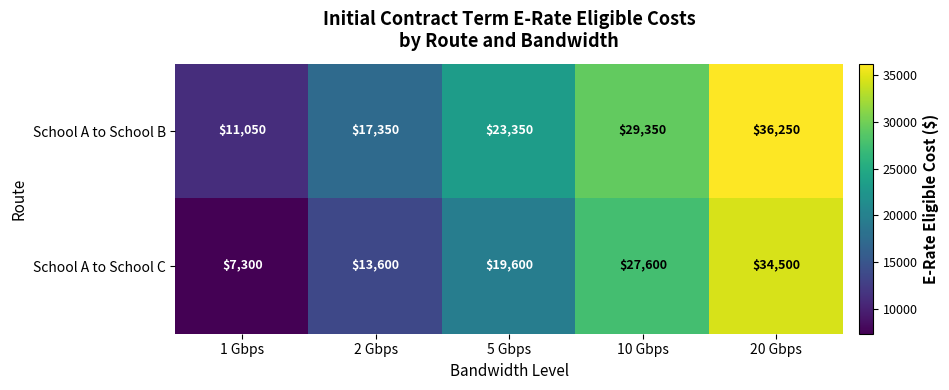

Which series has the widest spread of values?

School A to School C